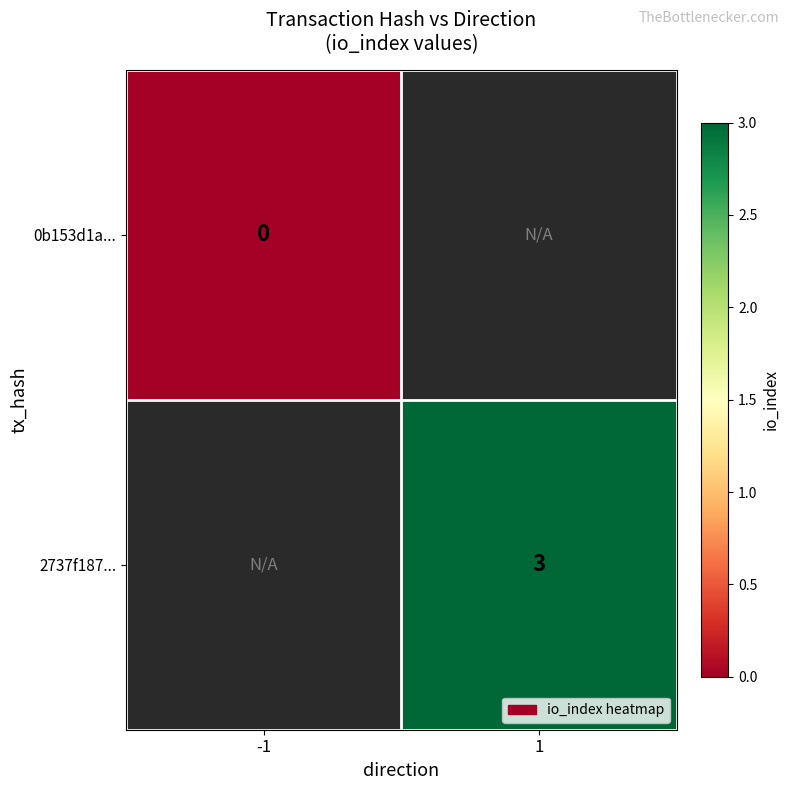

True or false: 2737f187... has a value of 5.1 at 1.

False